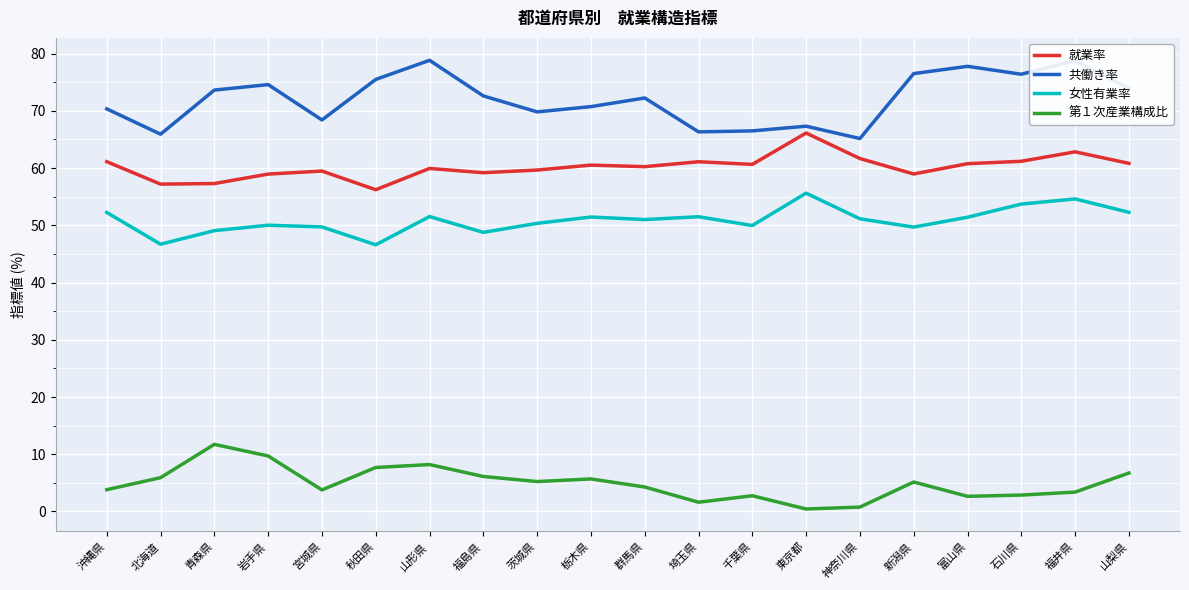

True or false: 女性有業率 has a value of 51.5 at 埼玉県.

True